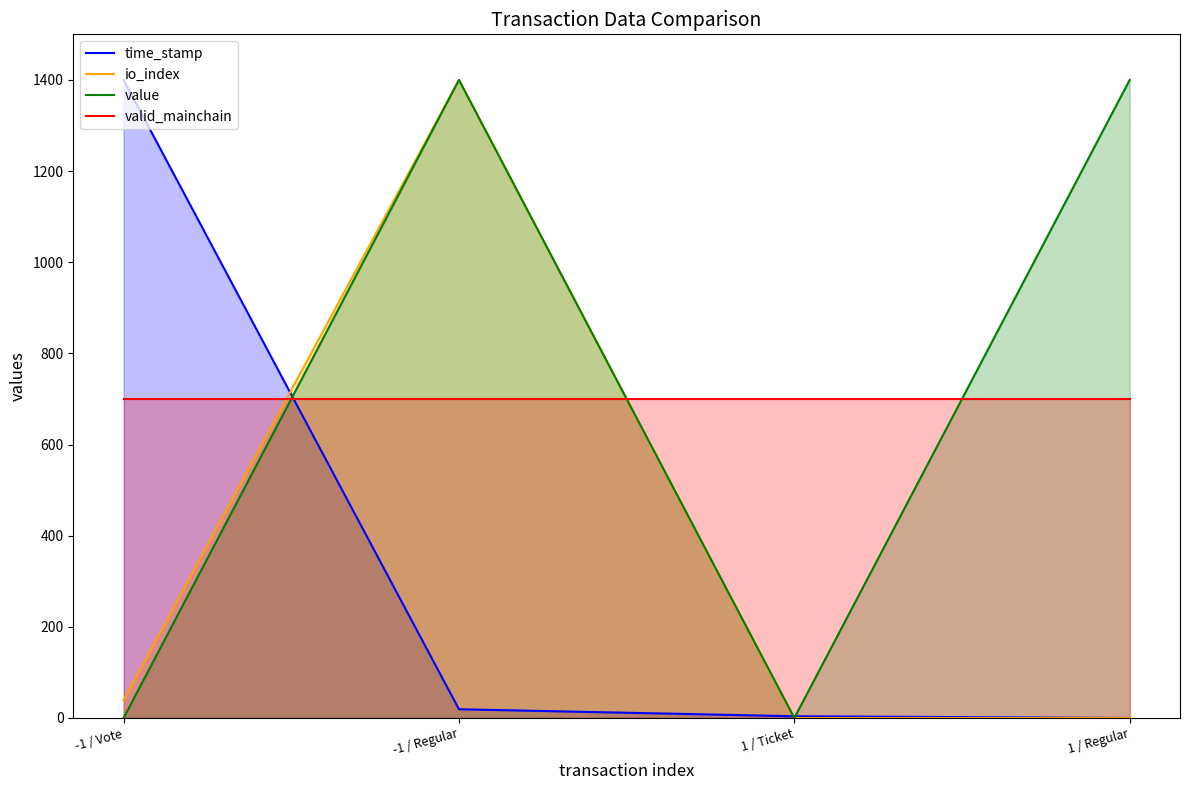

Count the value values in the range 0 to 1400.

4